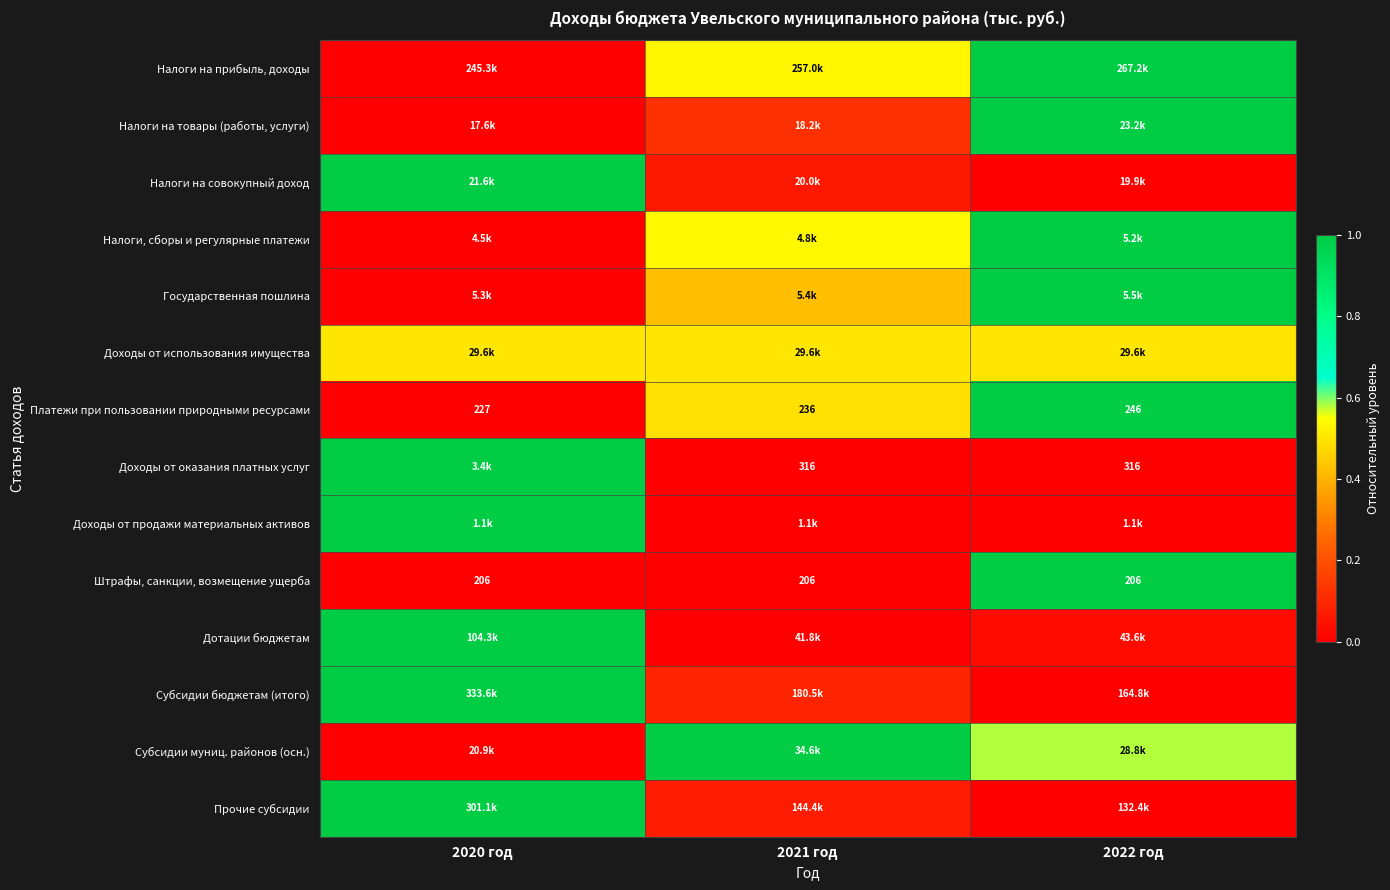

Which has a higher value, 2022 год or 2020 год?

2022 год